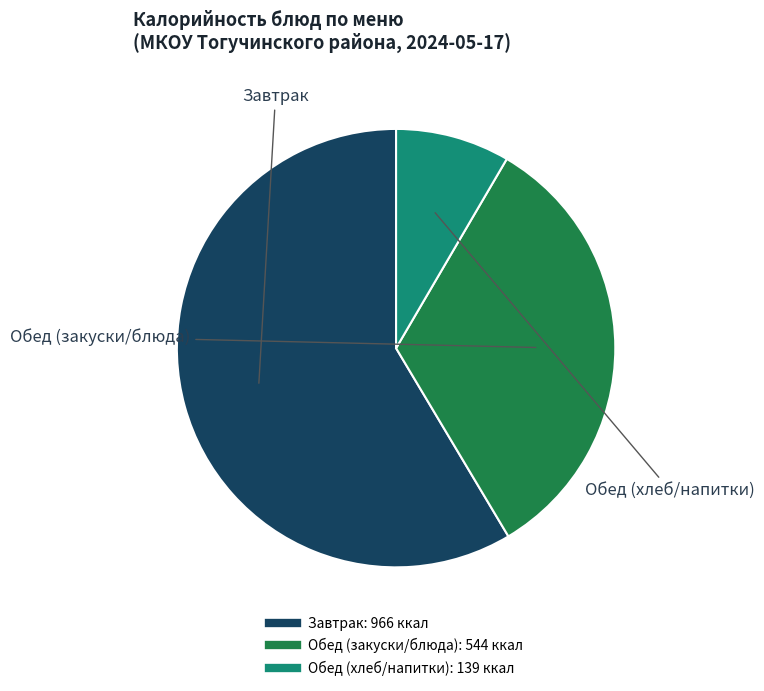

Does any single category account for the majority?

Yes